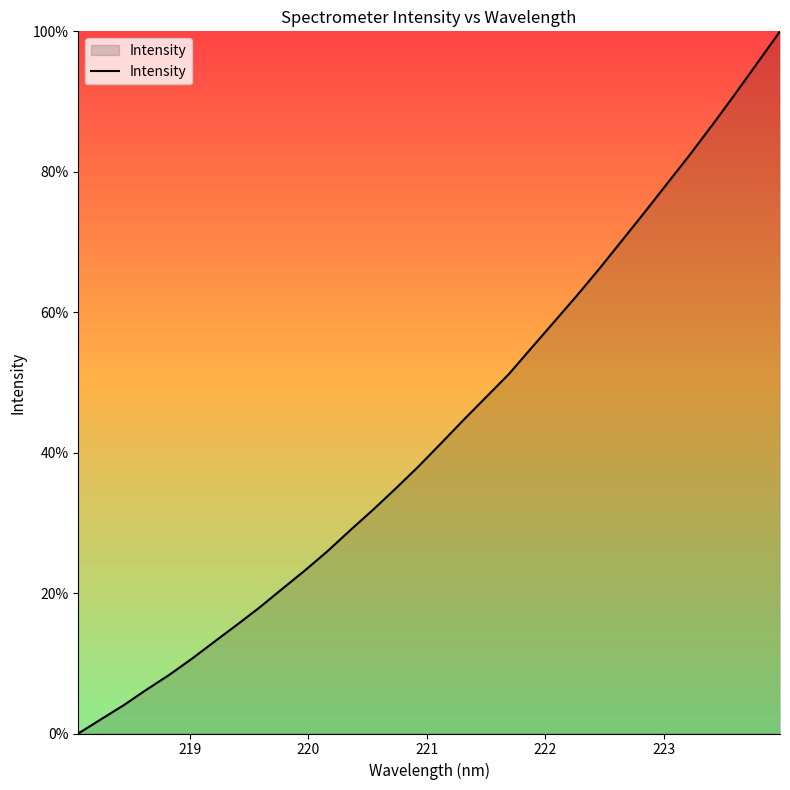

What is the difference between the maximum and minimum values?

100.0